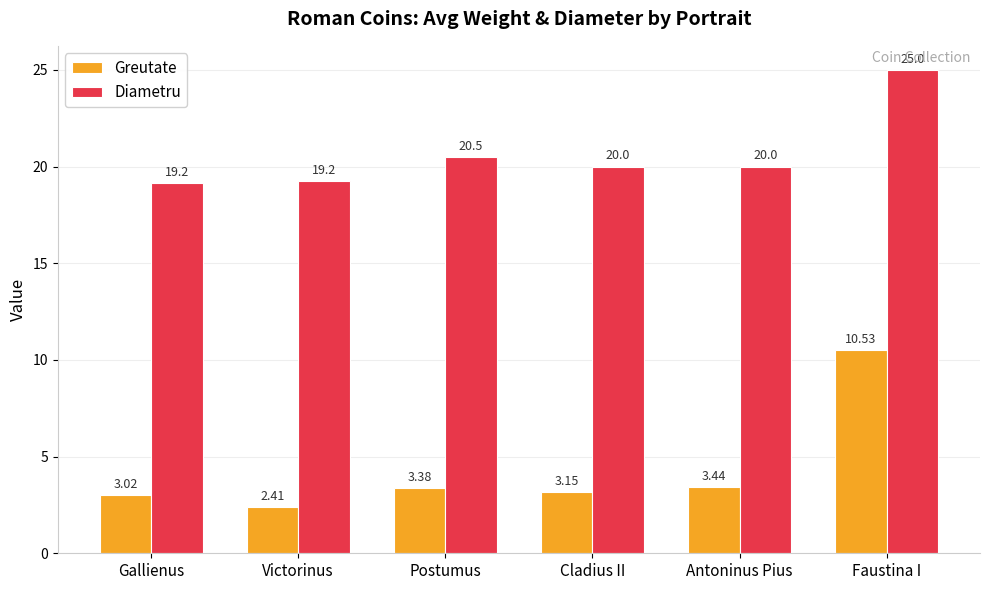

How many groups of bars are there?

6